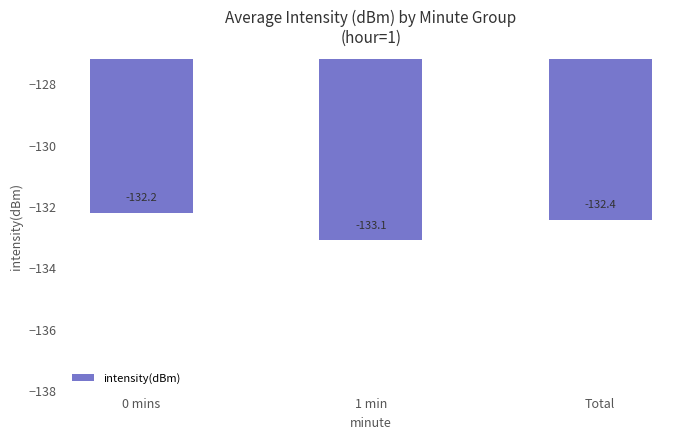

How many categories are shown in the chart?

3